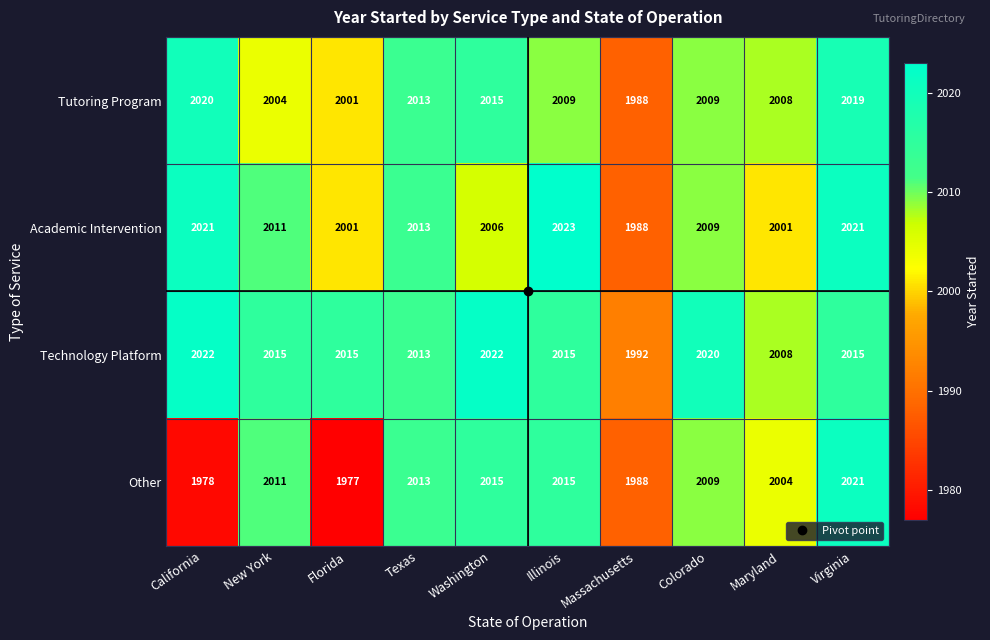

What is the sum of all Tutoring Program values?

20086